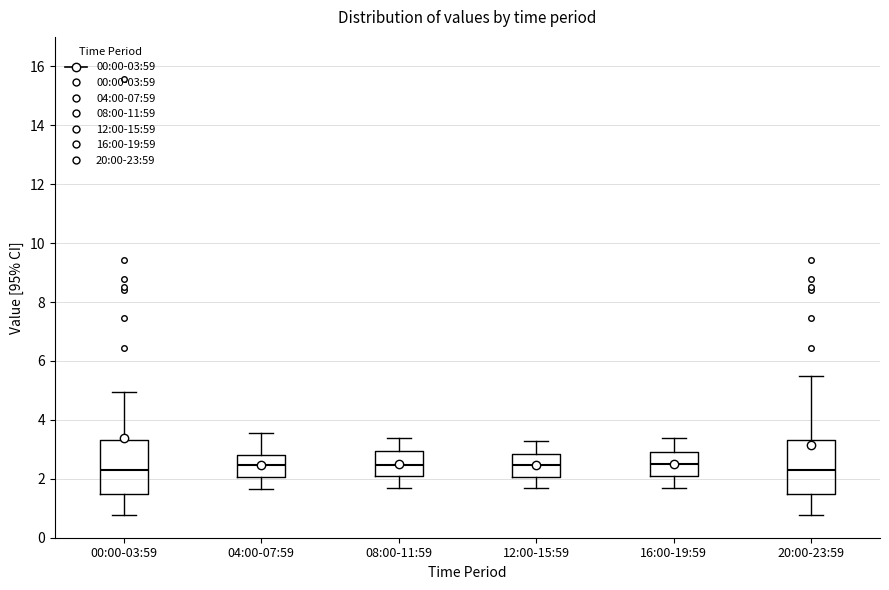

Reading left to right, read every box against the y-axis: the position of its median line, the range the box covers, and the ends of its whiskers. The values are not printed on the chart, so give them approximately, as read against the axis.

00:00-03:59: median 2.4, box 1.4 to 3.4, whiskers 0.8 to 5.0
04:00-07:59: median 2.4, box 2.0 to 2.8, whiskers 1.6 to 3.6
08:00-11:59: median 2.4, box 2.2 to 3.0, whiskers 1.8 to 3.4
12:00-15:59: median 2.4, box 2.0 to 2.8, whiskers 1.8 to 3.4
16:00-19:59: median 2.6, box 2.2 to 3.0, whiskers 1.8 to 3.4
20:00-23:59: median 2.4, box 1.4 to 3.4, whiskers 0.8 to 5.6